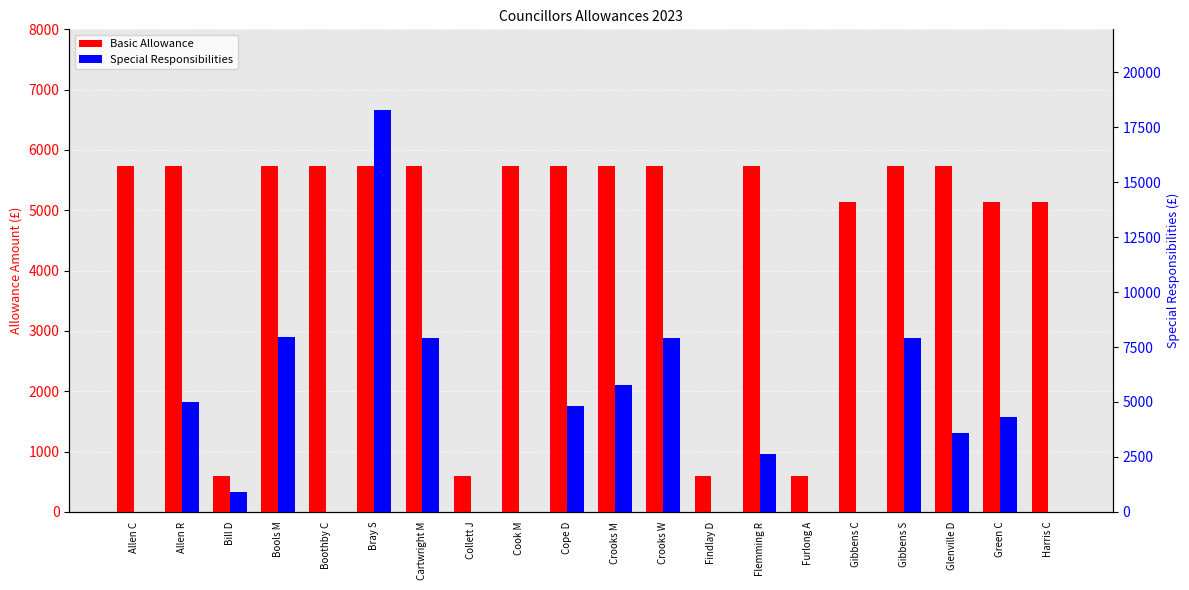

What is the label of the 9th bar from the left?

Cook M